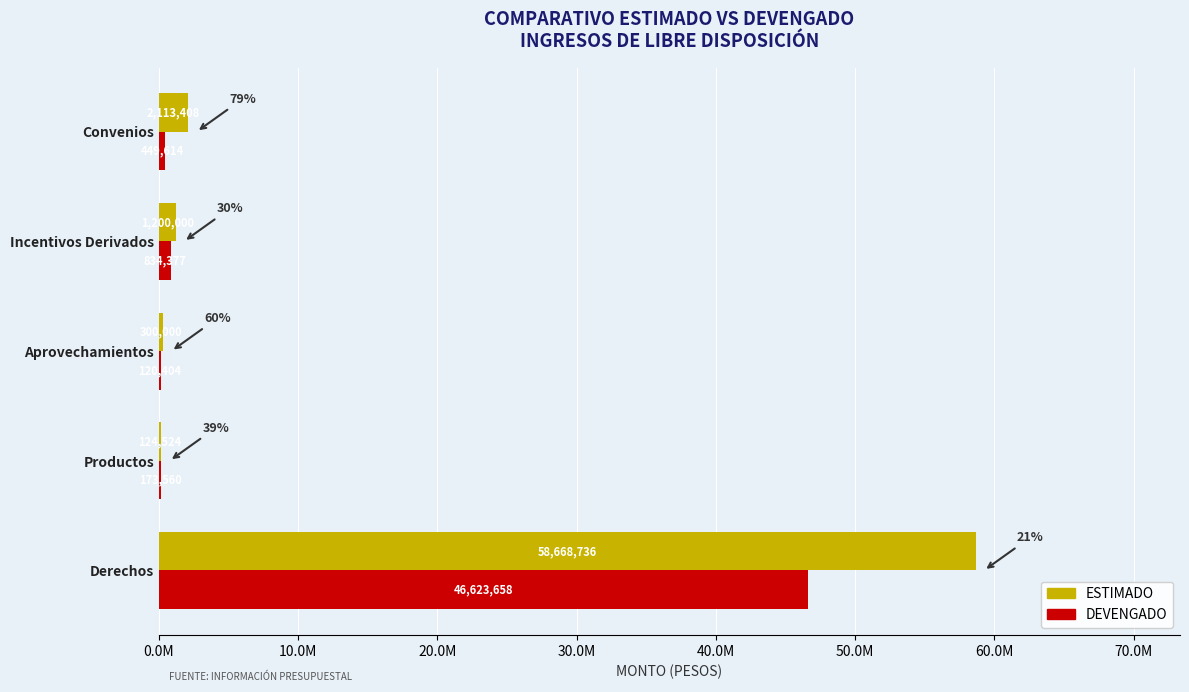

What are all the series names shown in the legend?

ESTIMADO, DEVENGADO